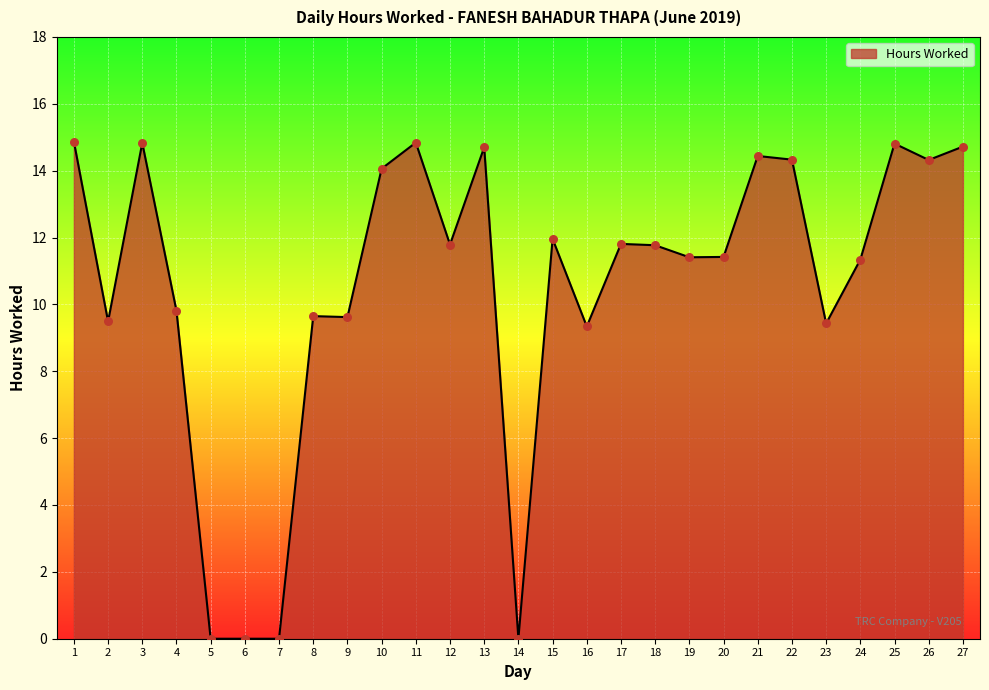

Which has a higher value, 18 or 6?

18